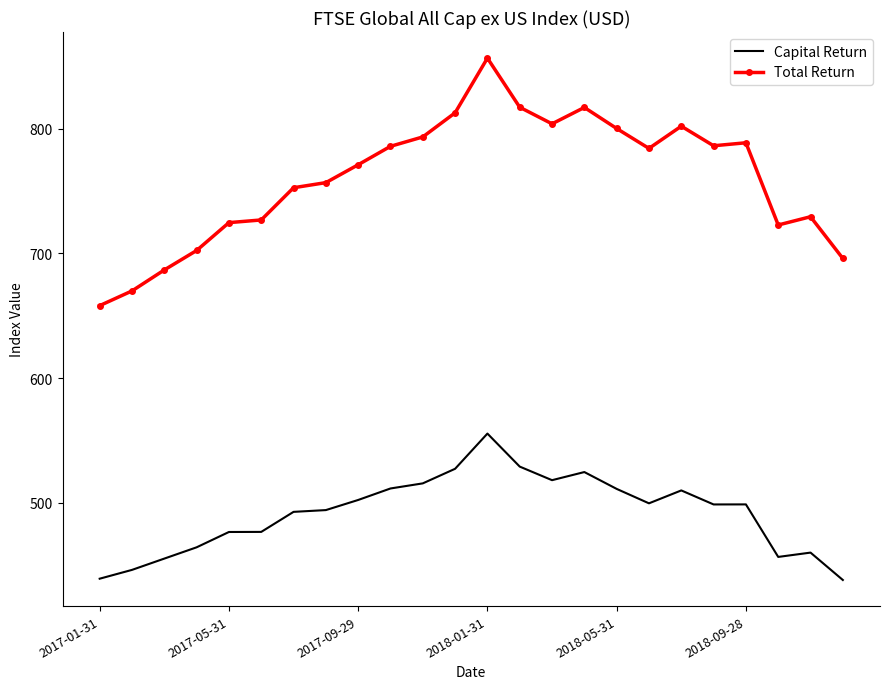

What is the difference between the maximum and minimum values in the Capital Return series?

117.3